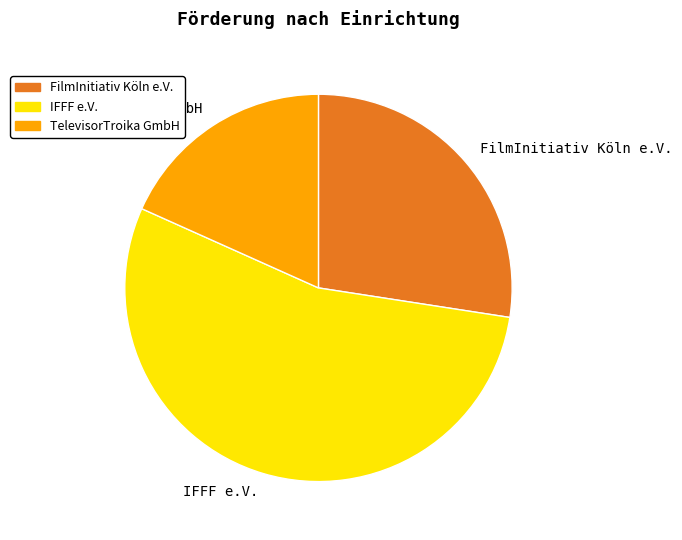

Between FilmInitiativ Köln e.V. and TelevisorTroika GmbH, which is larger?

FilmInitiativ Köln e.V.